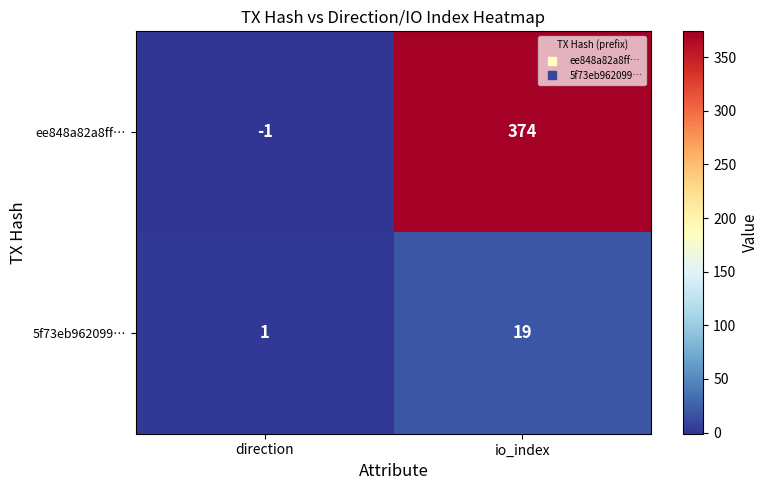

Which label corresponds to the smallest value in the chart?

direction